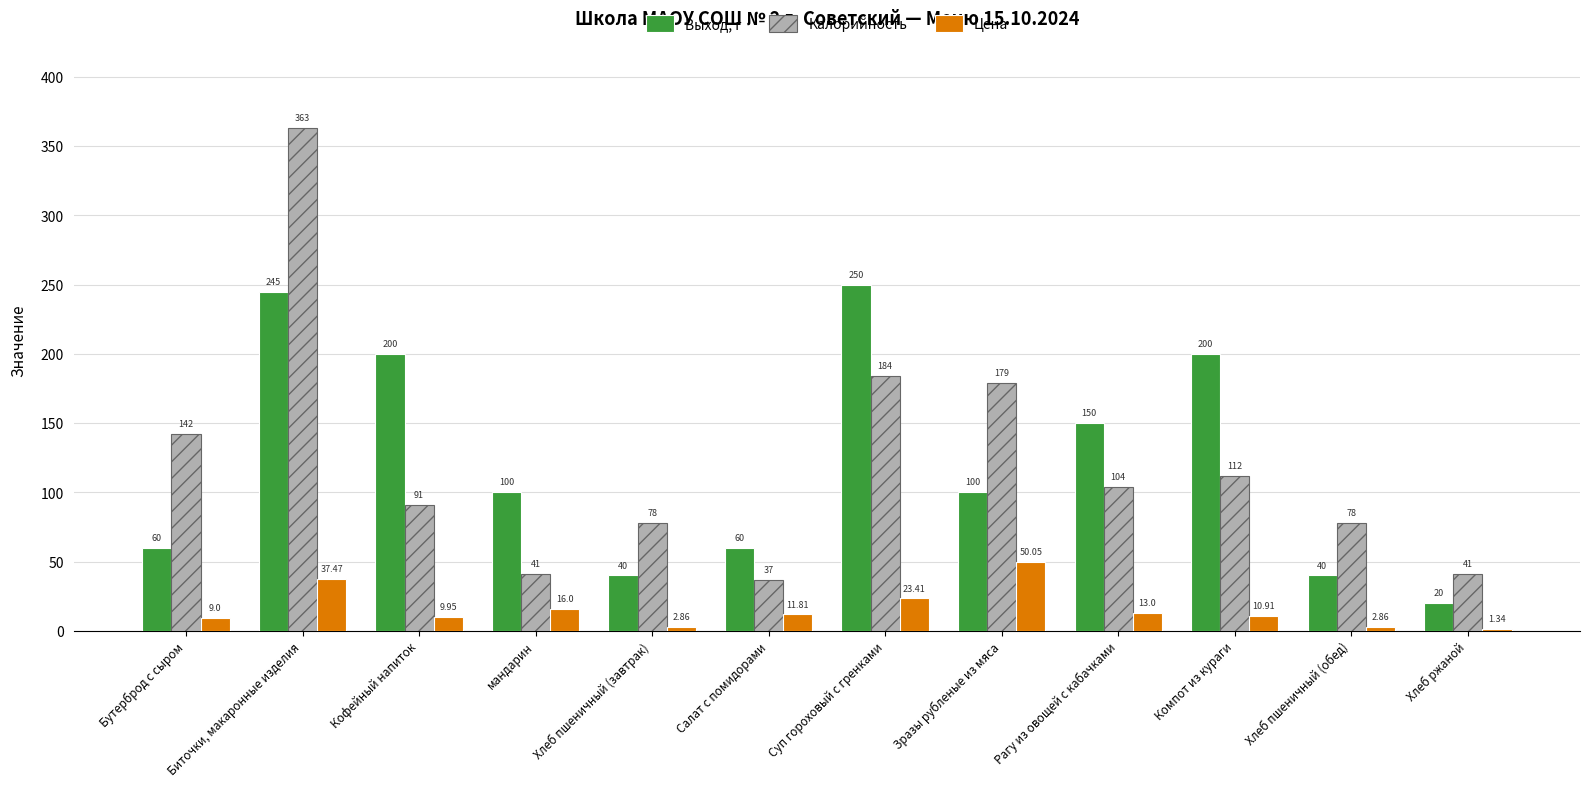

At which label does Цена reach its minimum?

Хлеб ржаной